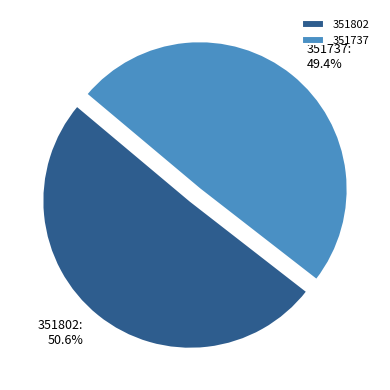

To the nearest percent, what is the average slice percentage?

50%